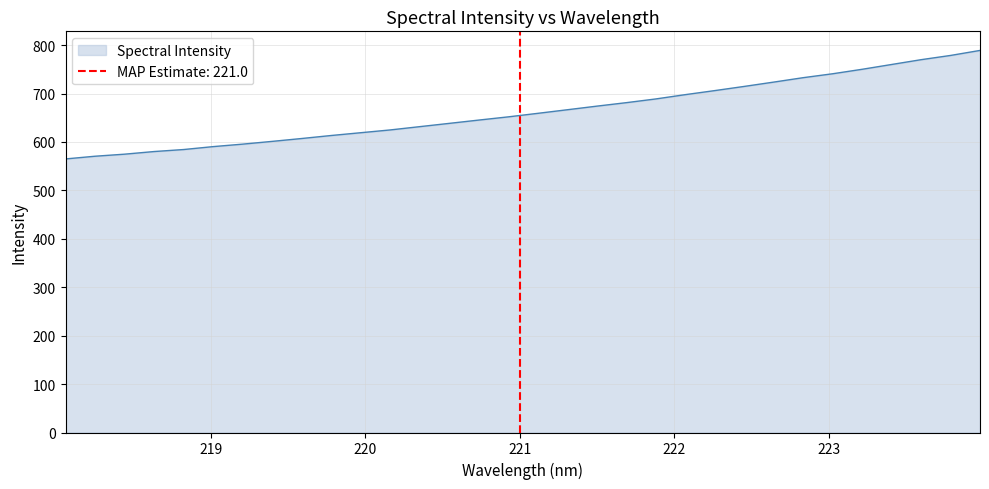

The value at 219.2067 is 595.5. True or false?

True